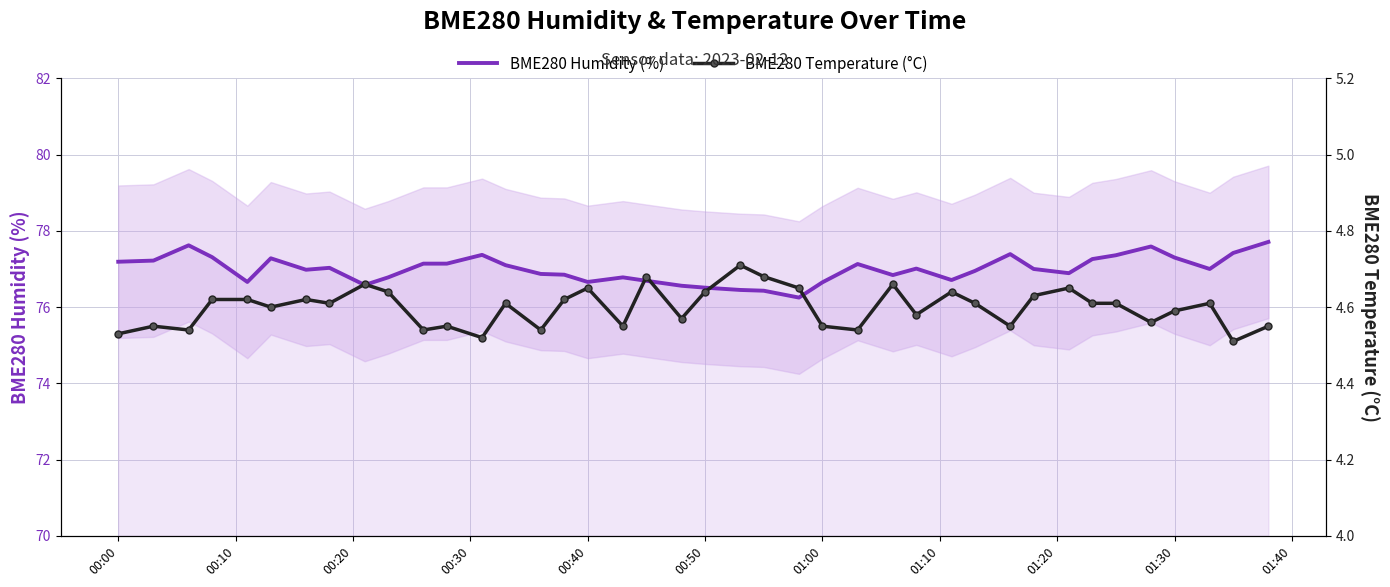

True or false: BME280 Humidity (%) has a value of 119.1 at 01:00.

False